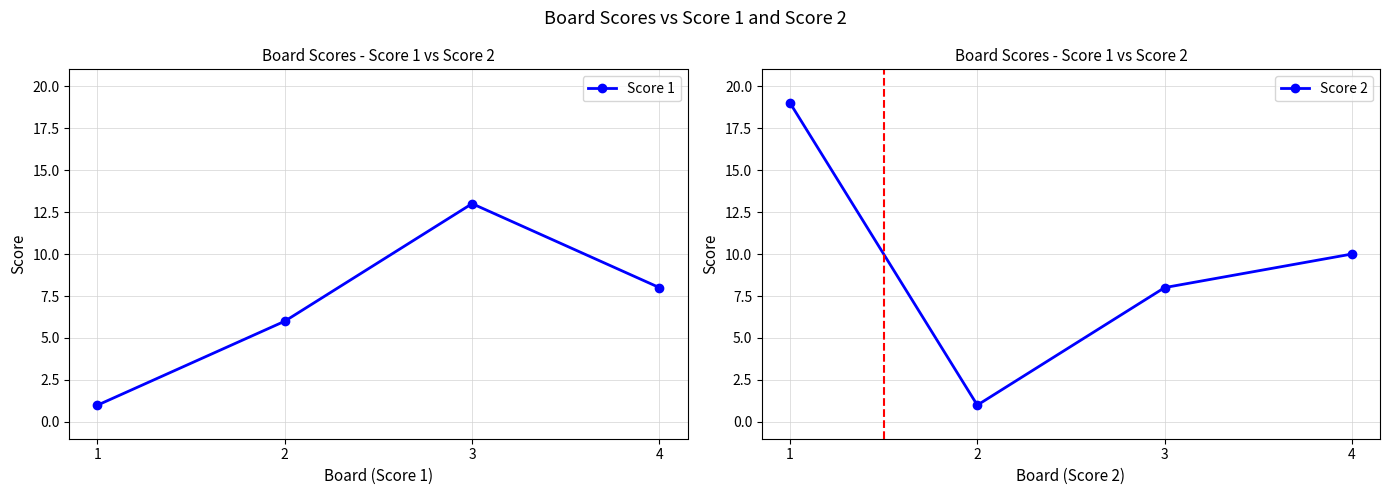

Between 3 and 4, which is larger?

3